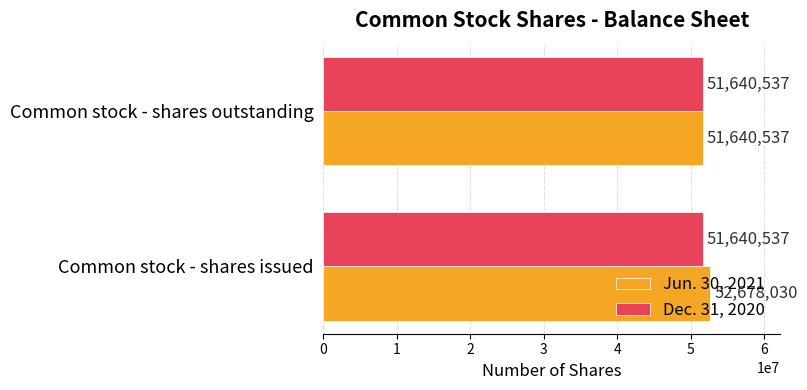

What is the smallest value displayed?

51640537